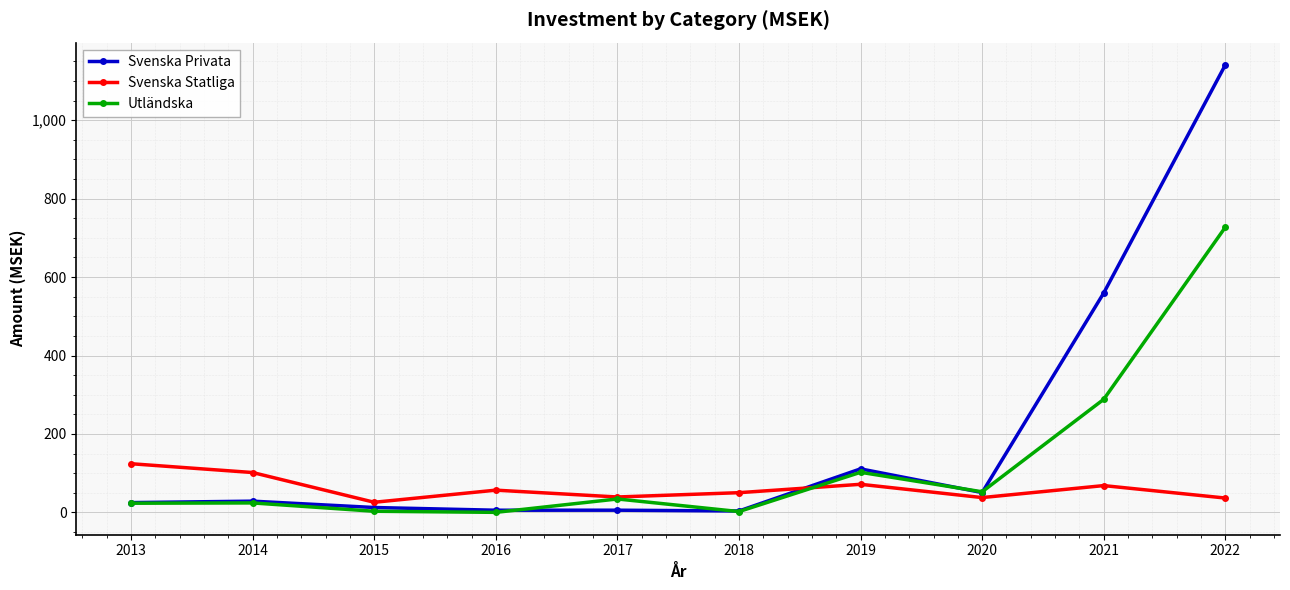

List the series in order of their overall mean, highest first.

Svenska Privata, Utländska, Svenska Statliga